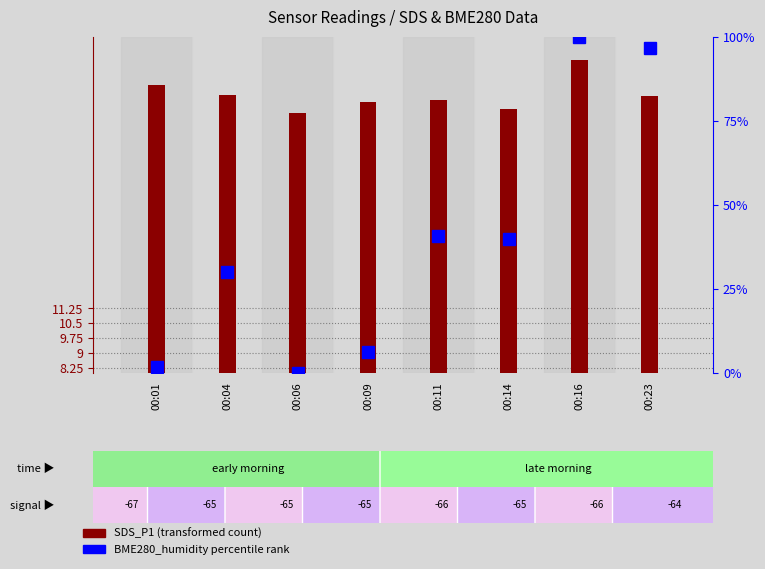

Which series has the widest spread of values?

percentile rank within the sample